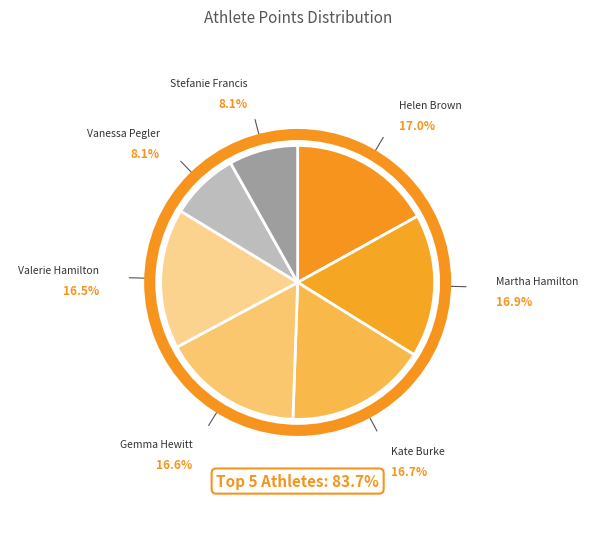

Does Vanessa Pegler account for over 50% of the chart?

No